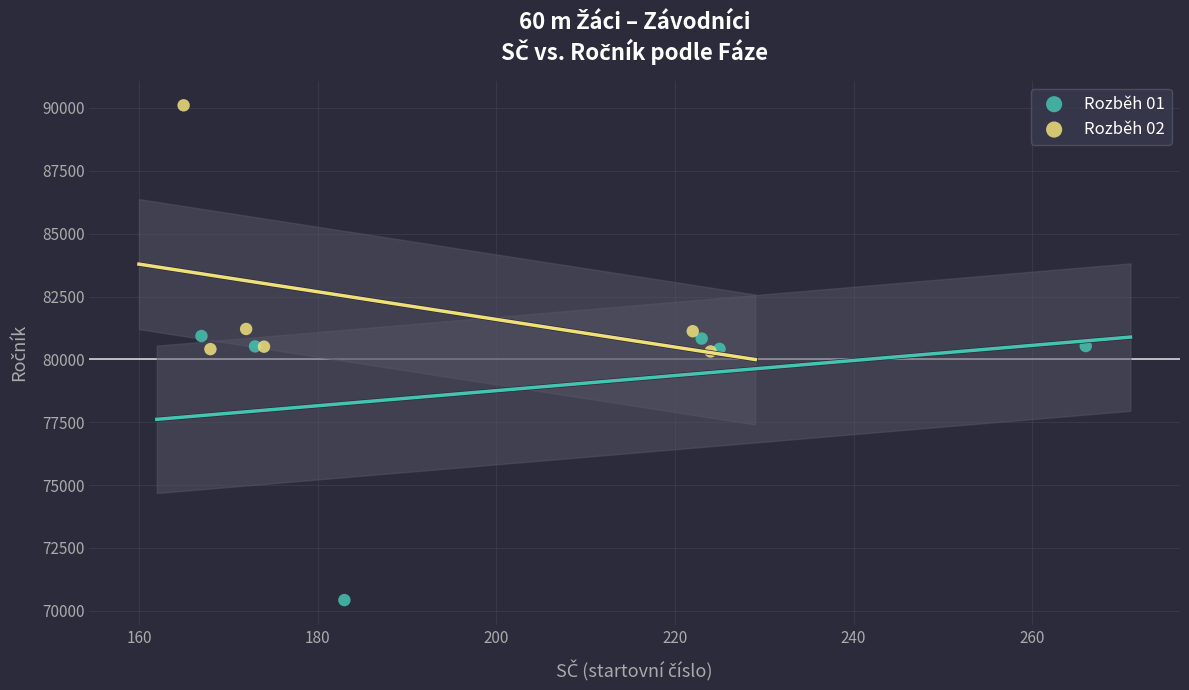

Which series reaches the minimum Y coordinate?

Rozběh 01